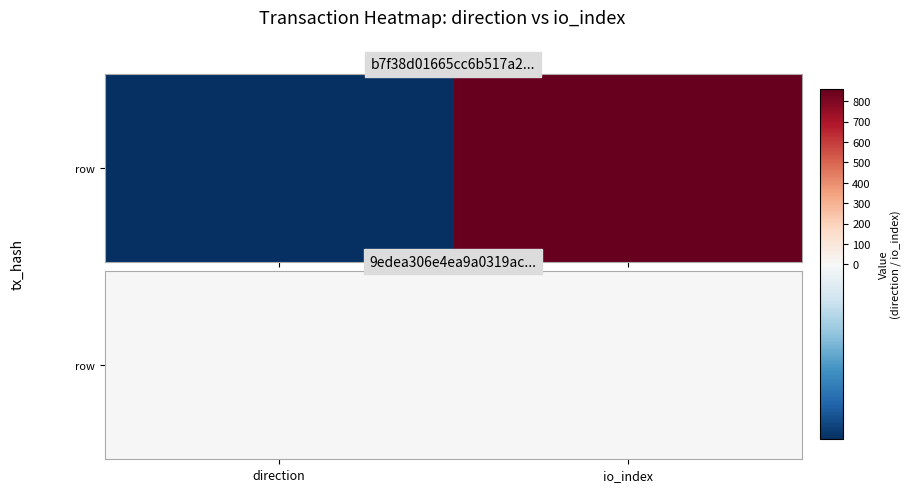

Where is the data nearest to the value 0?

io_index